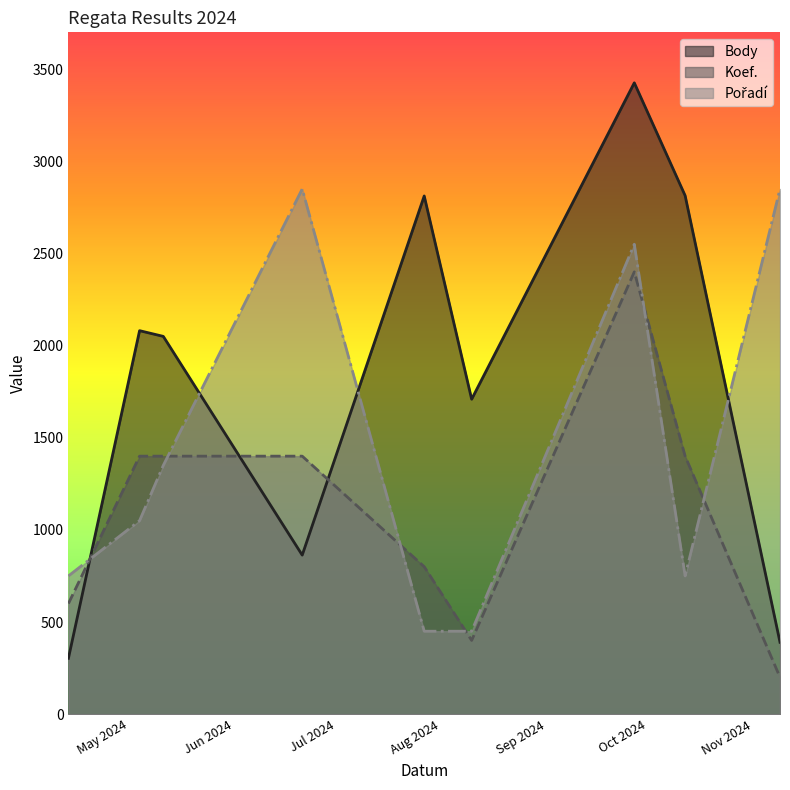

Rank the series by their maximum value, from lowest to highest.

Koef. (line), Pořadí (line), Body (line)